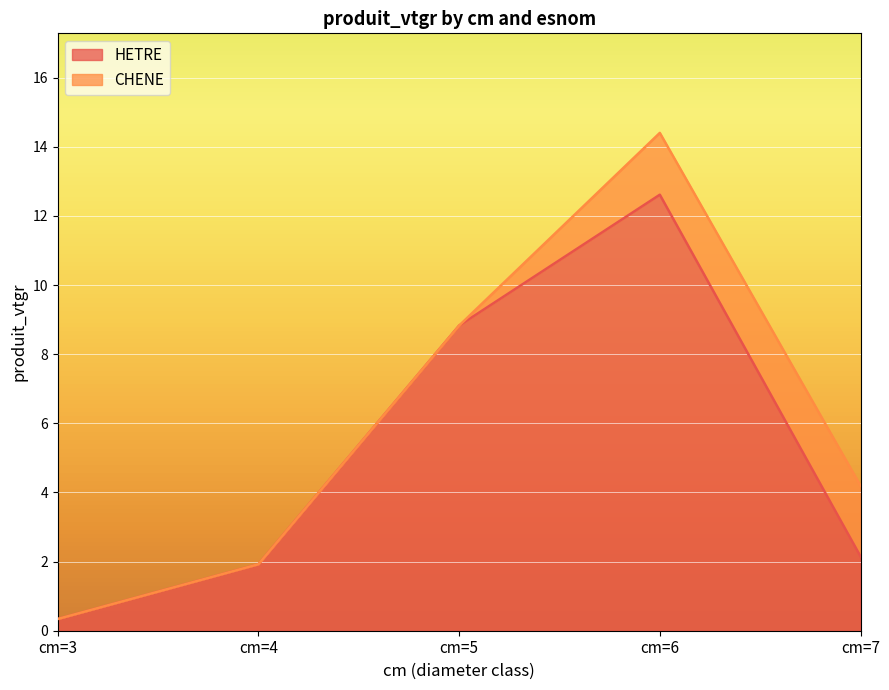

What is the difference between the values at cm=7 and cm=5?

6.7